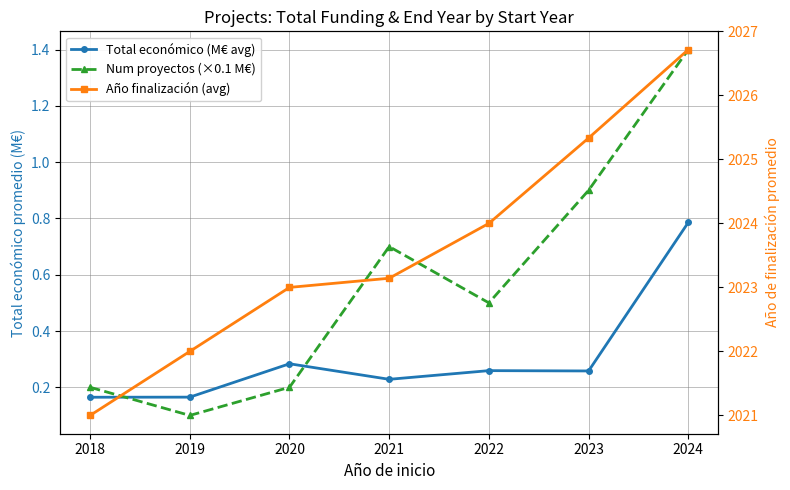

True or false: Año finalización (avg) and Total económico (M€ avg) intersect in this chart.

False